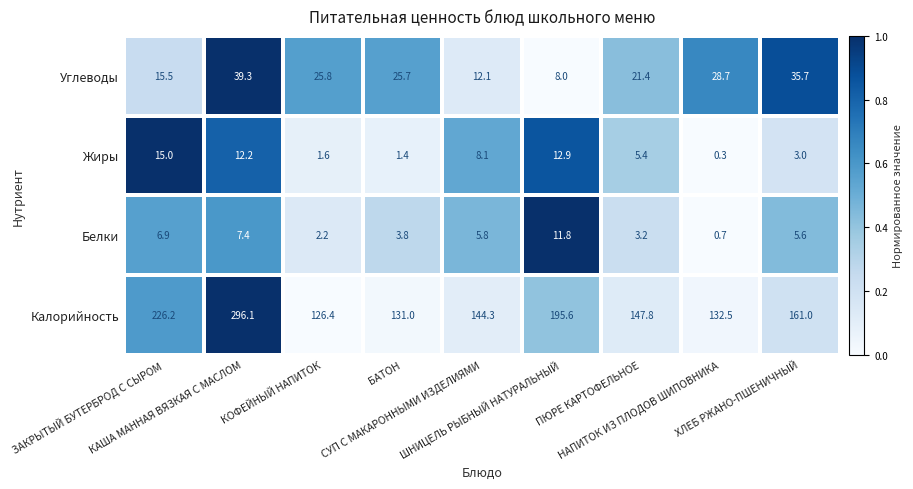

What is the average value of the Углеводы series?

23.6